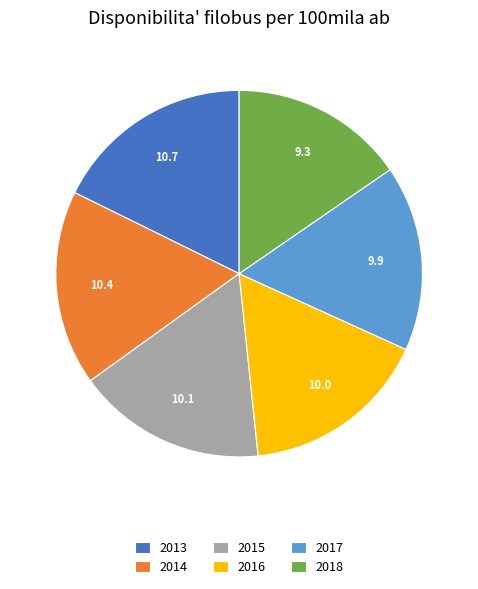

What is the ratio of the value at 2015 to the value at 2014?

1.0